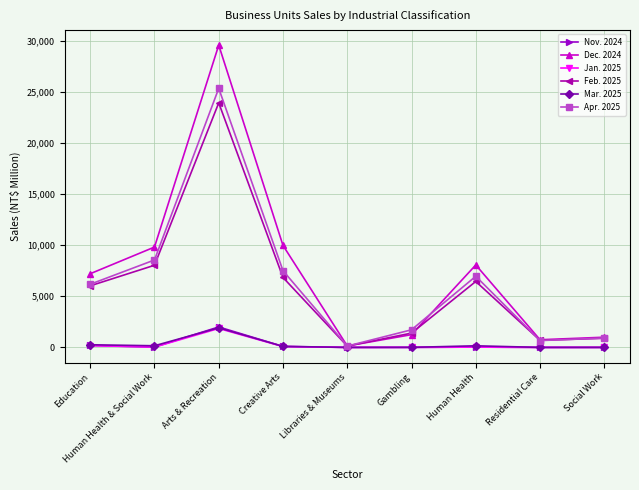

Where is the first local maximum for Jan. 2025?

Arts & Recreation